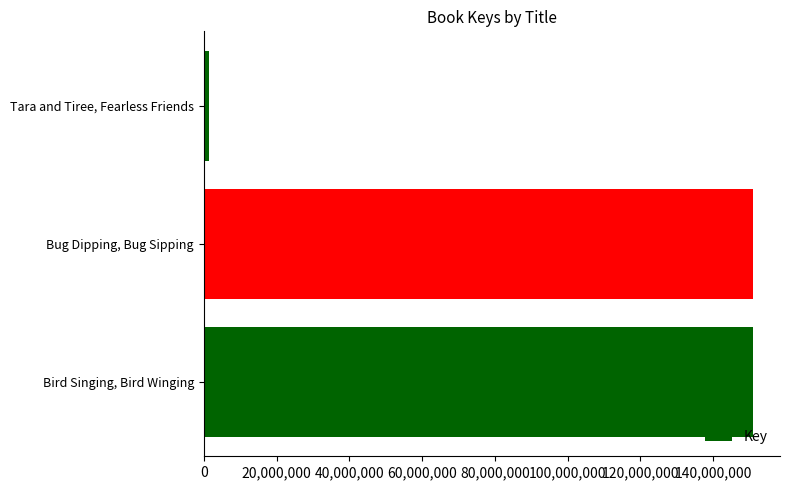

The value at Bug Dipping, Bug Sipping is 257995809. True or false?

False